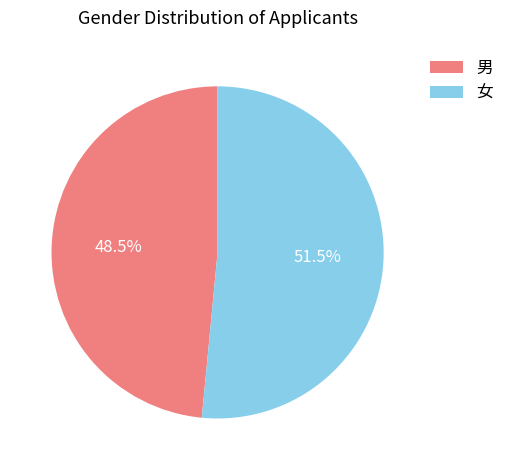

Rank the categories by value from lowest to highest.

男, 女